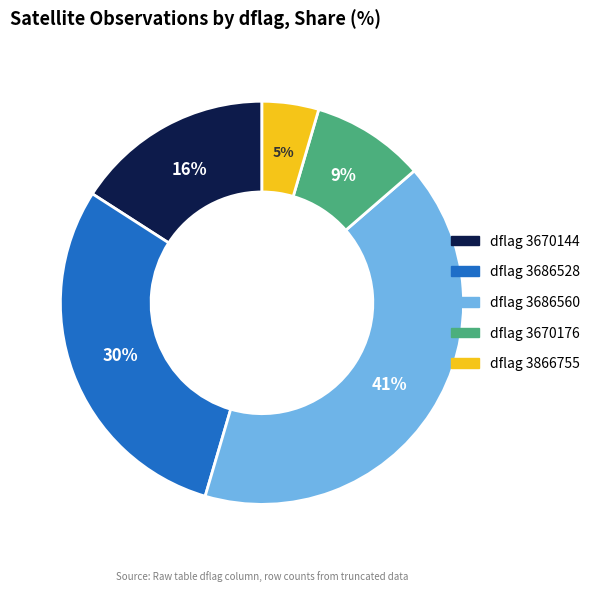

To the nearest percent, what is the average slice percentage?

20%